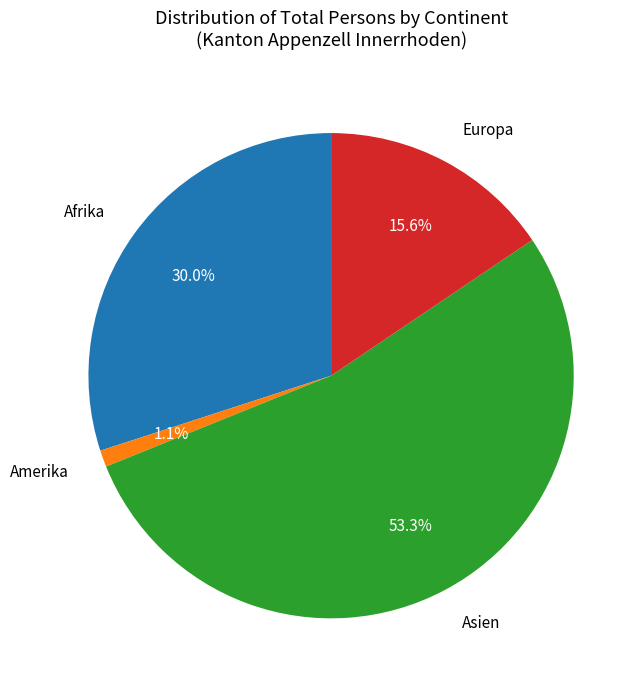

Combined, what portion of the pie is Afrika and Asien?

83.3%